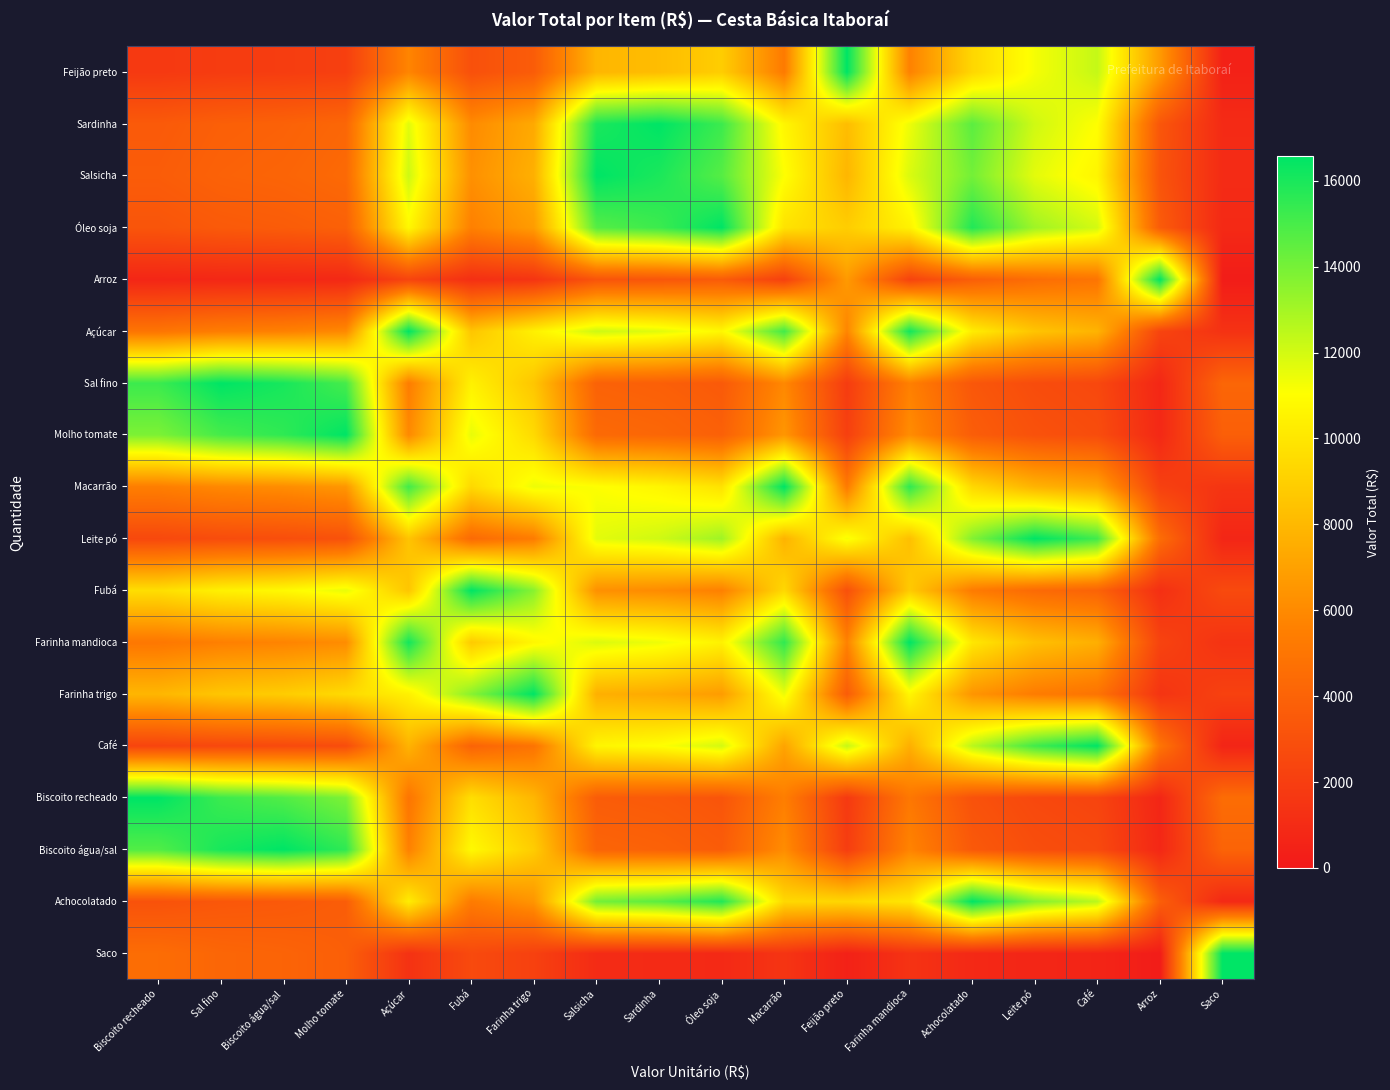

At how many categories does at least one series exceed 9264?

18